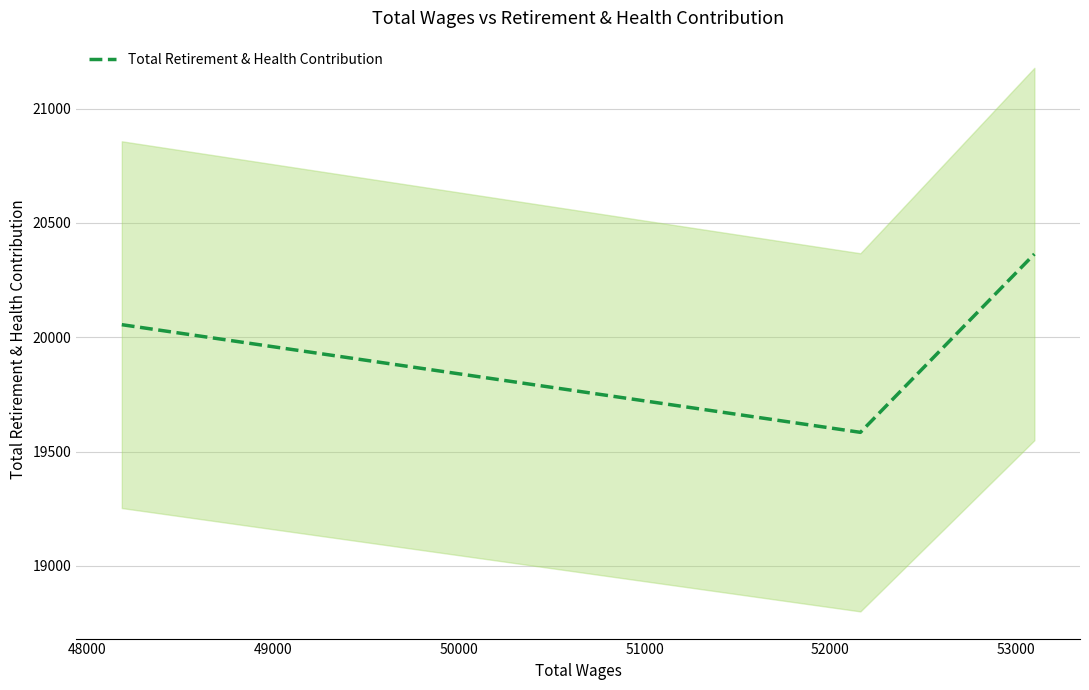

Approximately how many times larger is the value at 49000 compared to 48000?

1.0